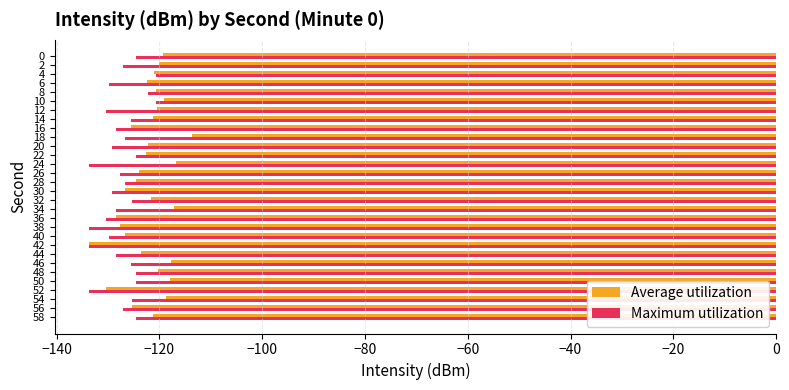

List the series in order of their peak value, highest first.

Average utilization, Maximum utilization